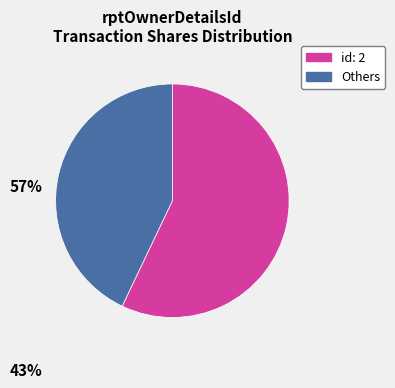

The Others slice represents 31% of the pie. True or false?

False